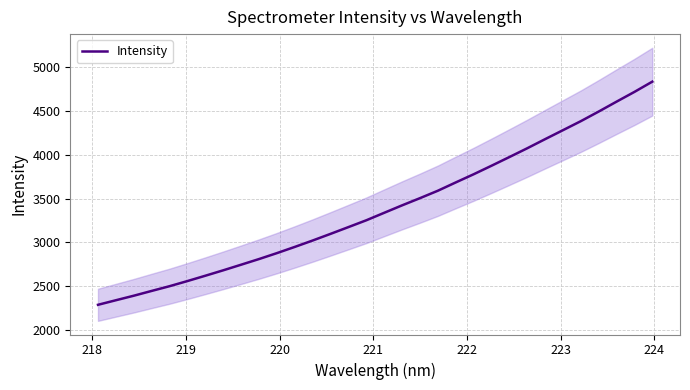

What is the minimum value for Intensity?

2287.9